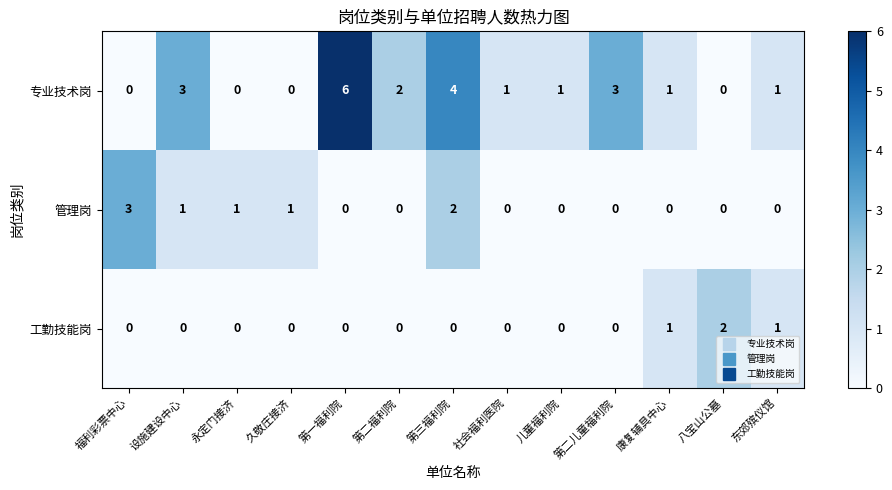

Which series has the largest total across all categories?

专业技术岗